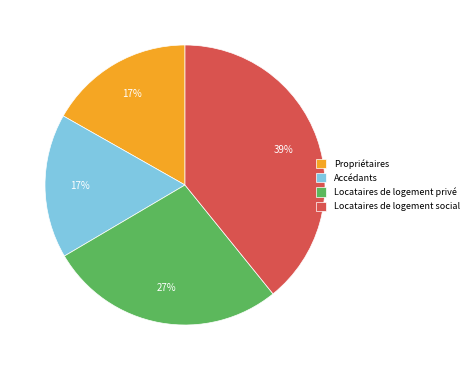

What percentage is the Locataires de logement social slice, to the nearest percent?

39%